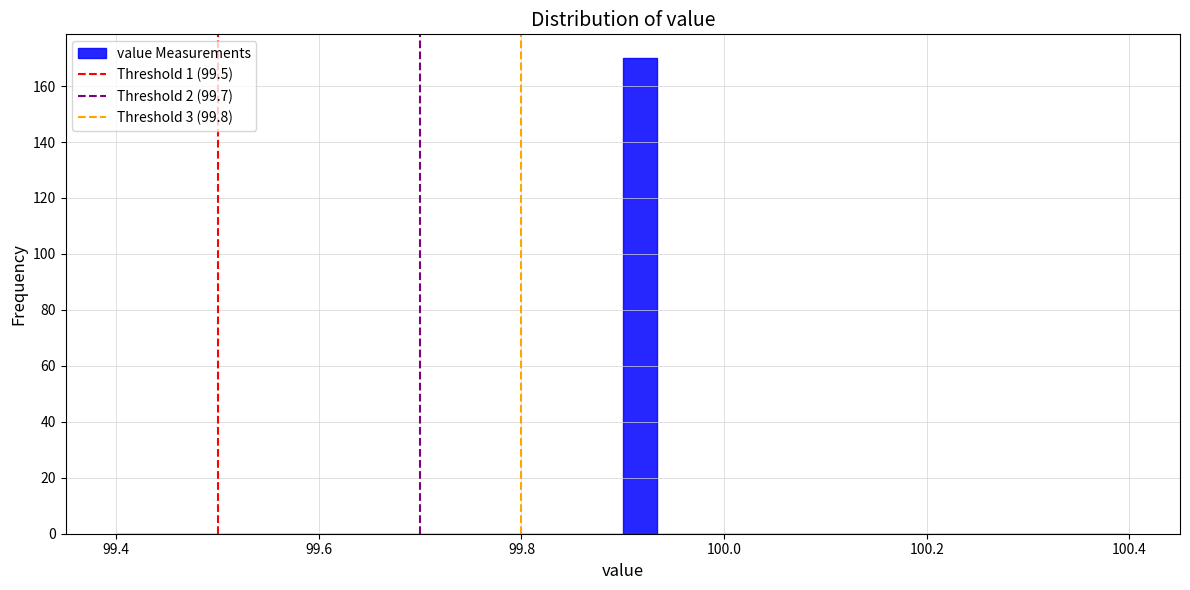

Around what value on the x-axis is the tallest bar? Give the approximate position of its centre, as read against the axis.

99.92